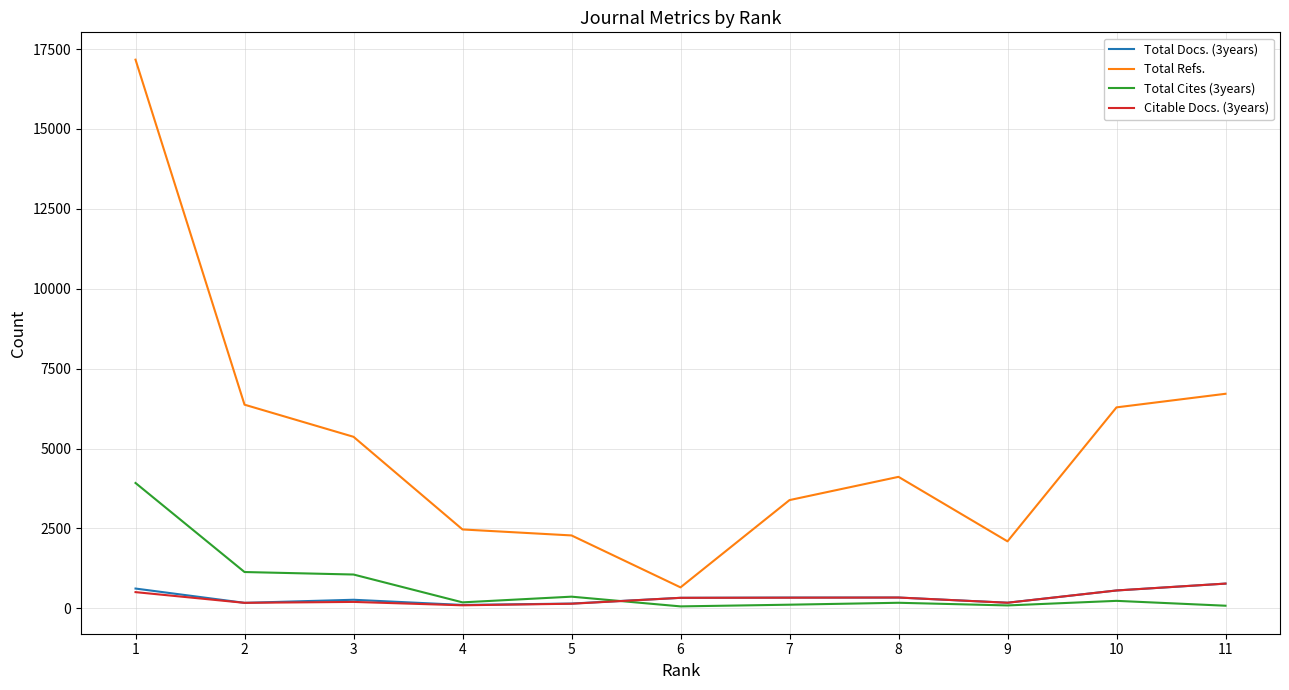

True or false: Total Refs. and Citable Docs. (3years) cross at least once.

False